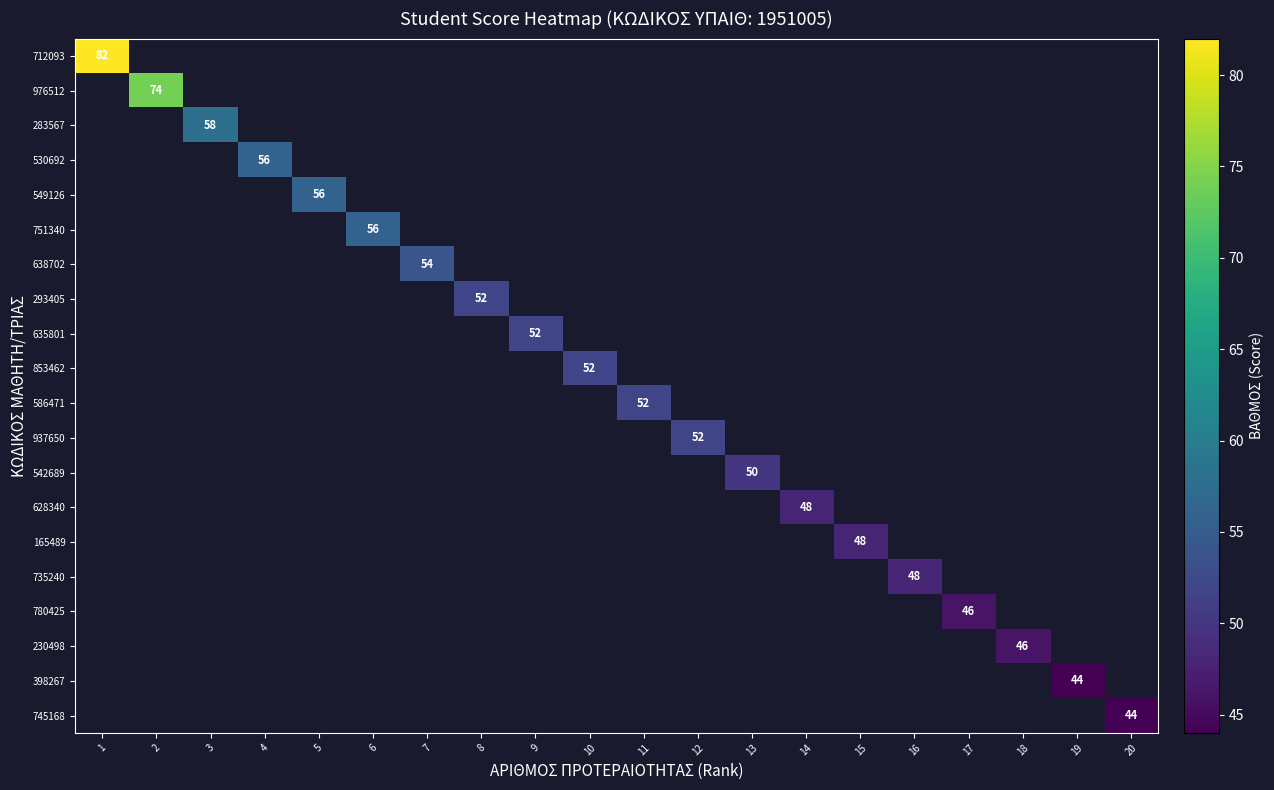

What is the greatest value displayed?

82.0